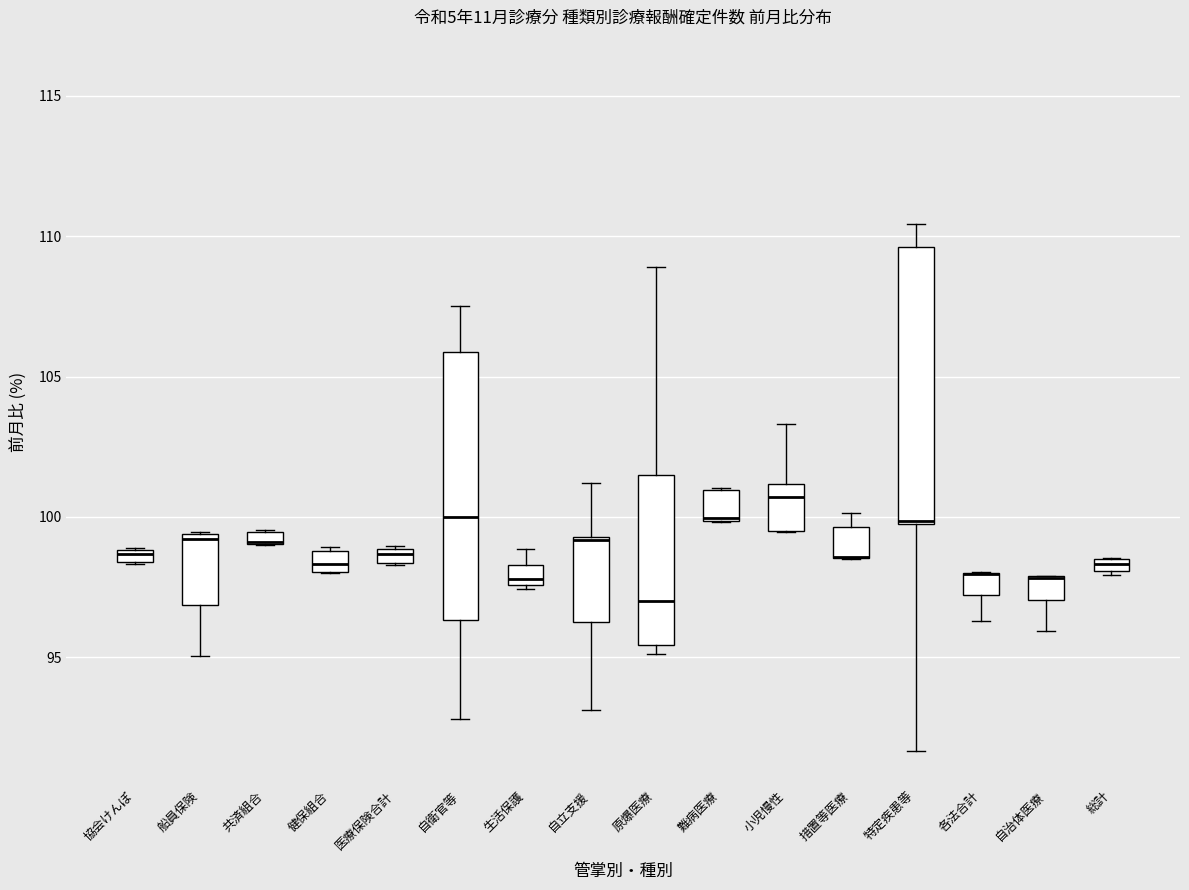

Where is the upper edge of the box for 措置等医療 on the y-axis? The values are not printed on the chart, so give them approximately, as read against the axis.

99.5